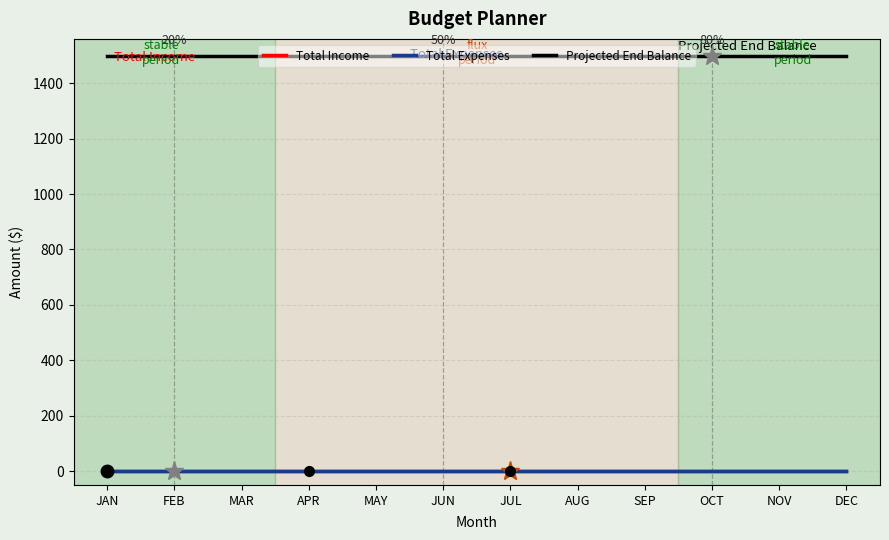

At which category is the sum across all series the highest?

JAN